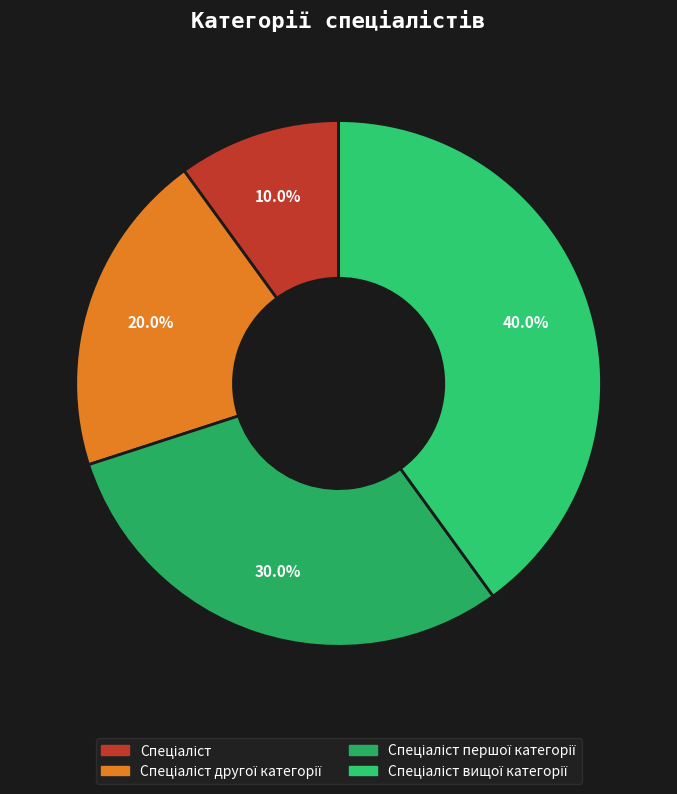

To the nearest percent, what is the combined percentage of Спеціаліст and Спеціаліст першої категорії?

40%